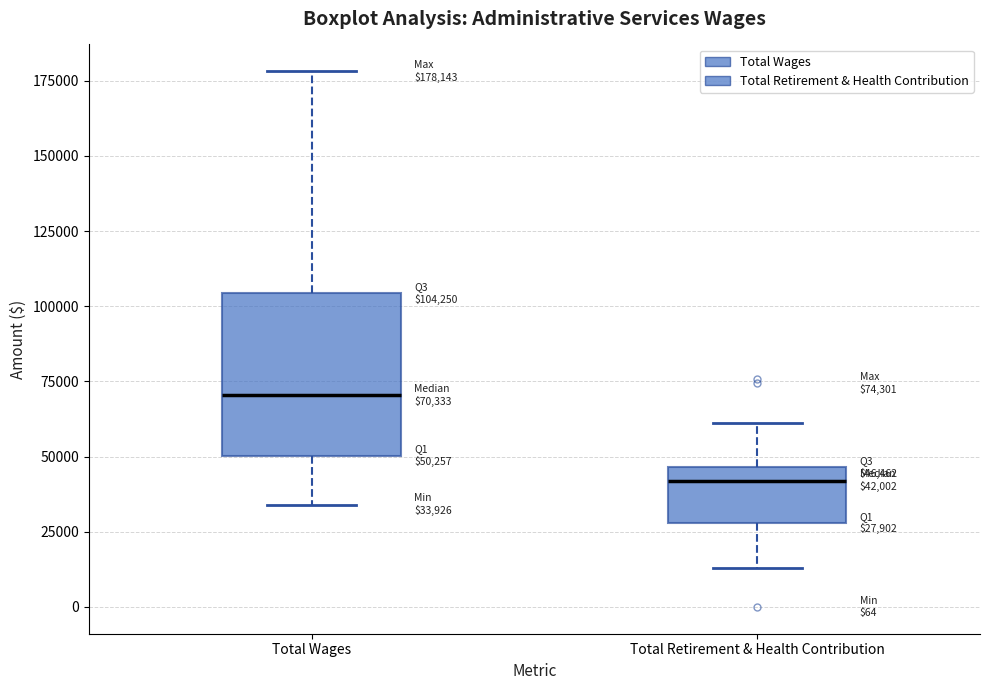

Which box has the highest median line?

Total Wages